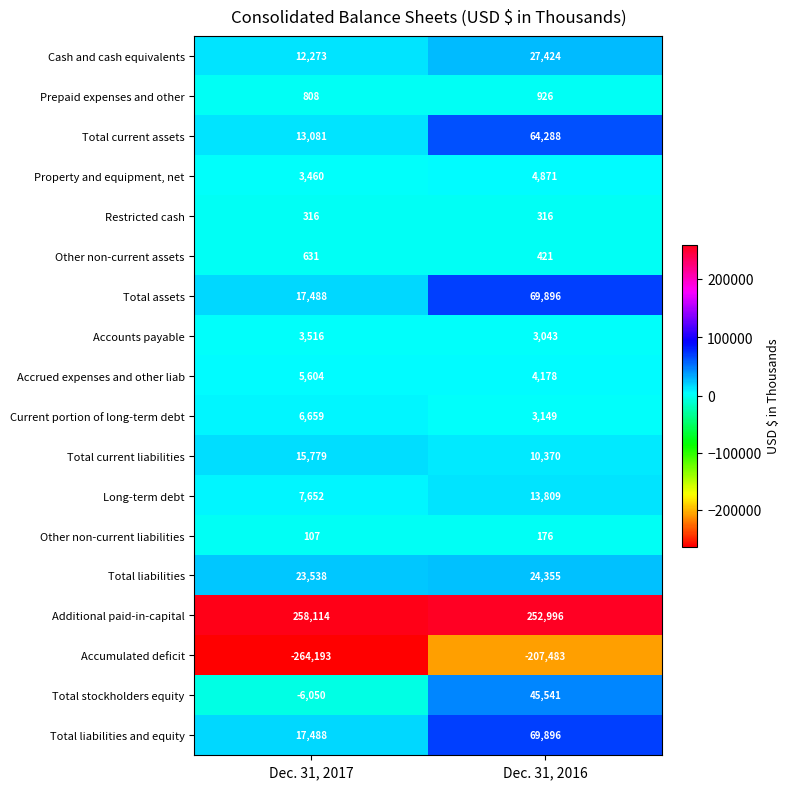

Which series changed the most between Dec. 31, 2017 and Dec. 31, 2016?

Accumulated deficit